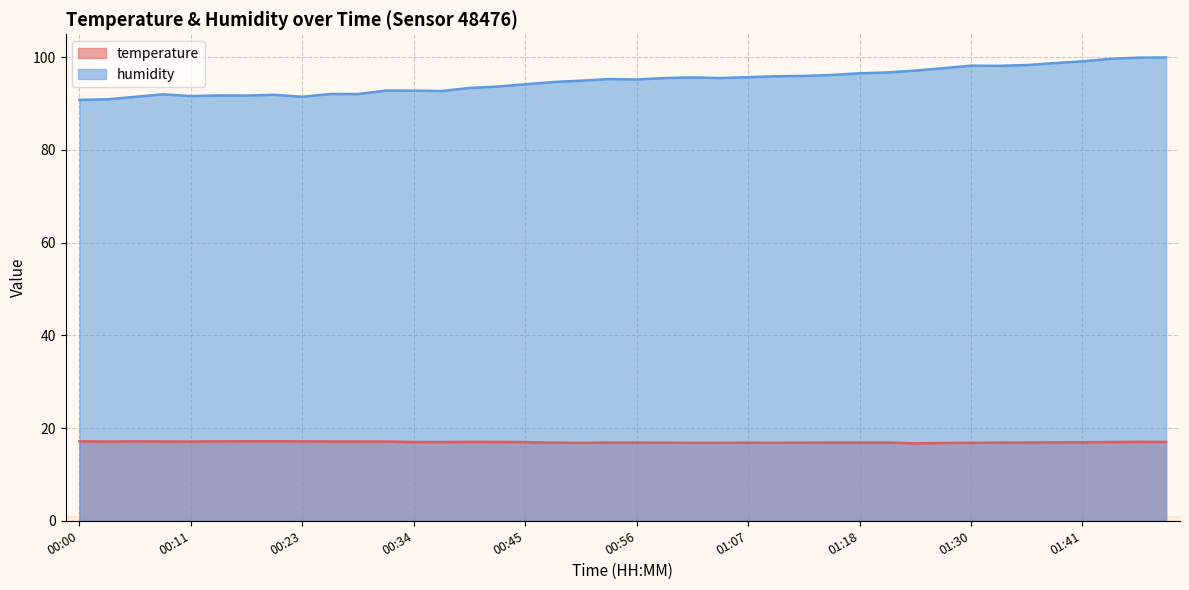

Rank the series at 00:50 from highest to lowest value.

humidity, temperature